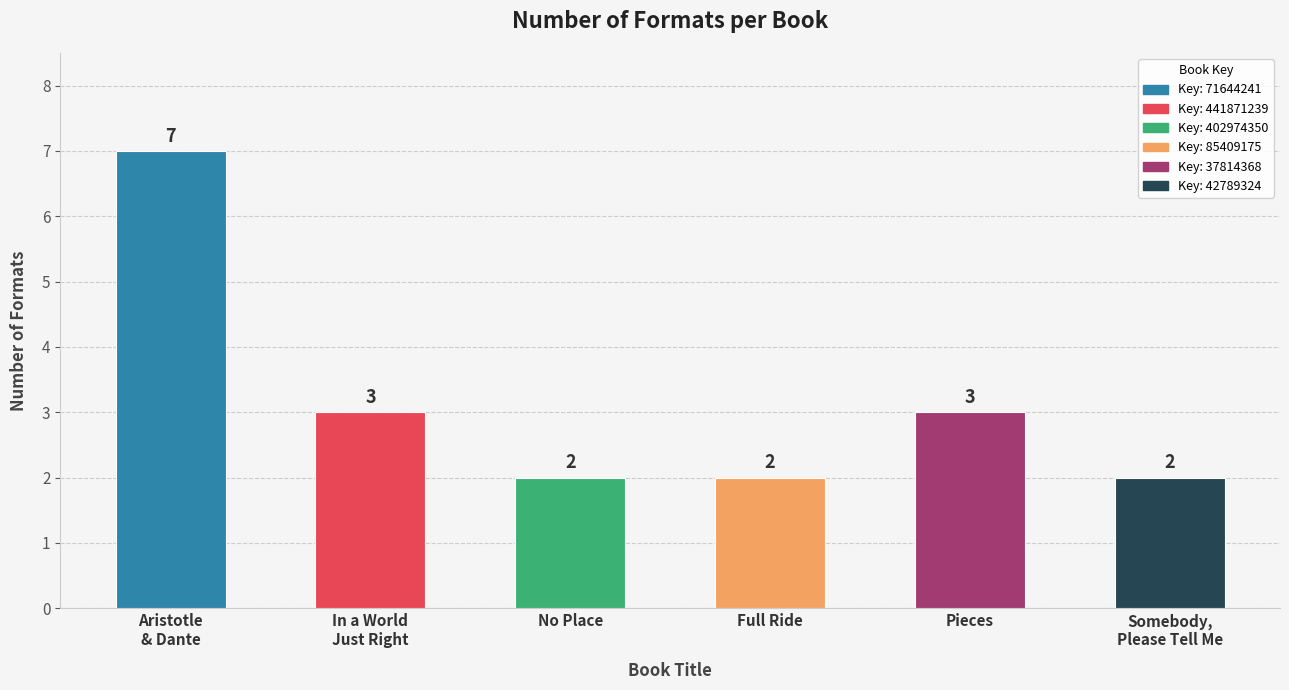

What is the sum of all values?

19